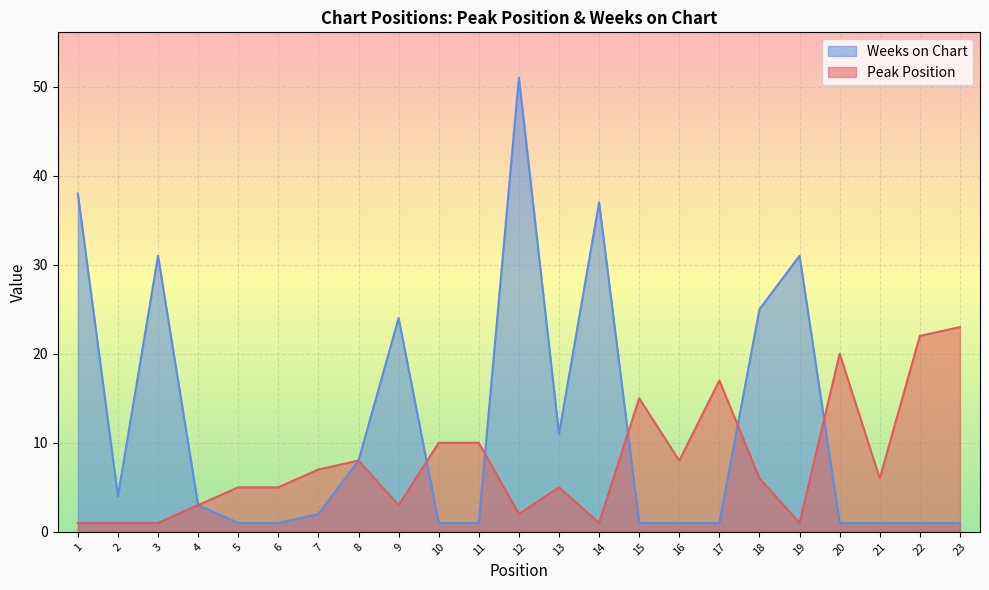

Rank the series by their average value, from highest to lowest.

Weeks on Chart, Peak Position